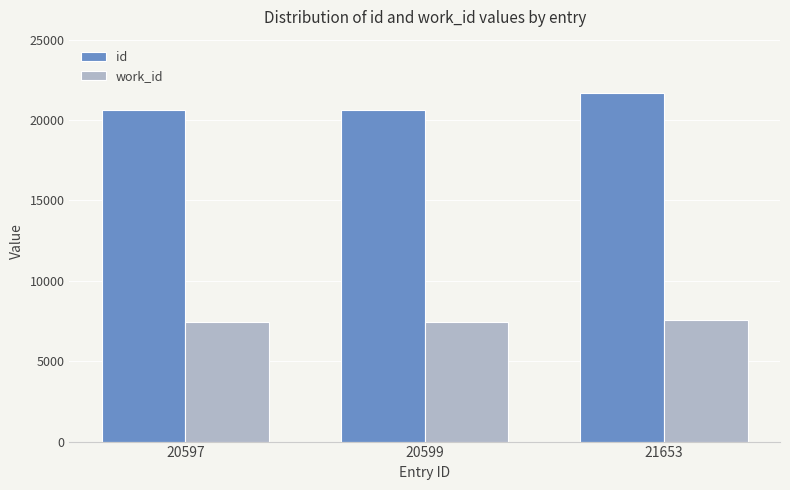

Which series has the largest range (max minus min)?

id